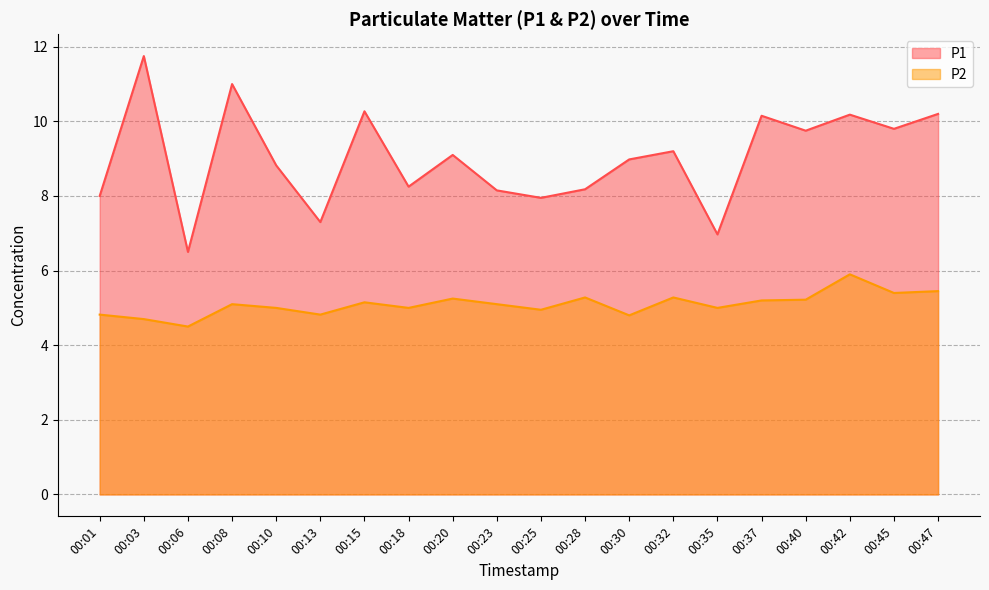

True or false: P2 has a value of 5.1 at 00:23.

True